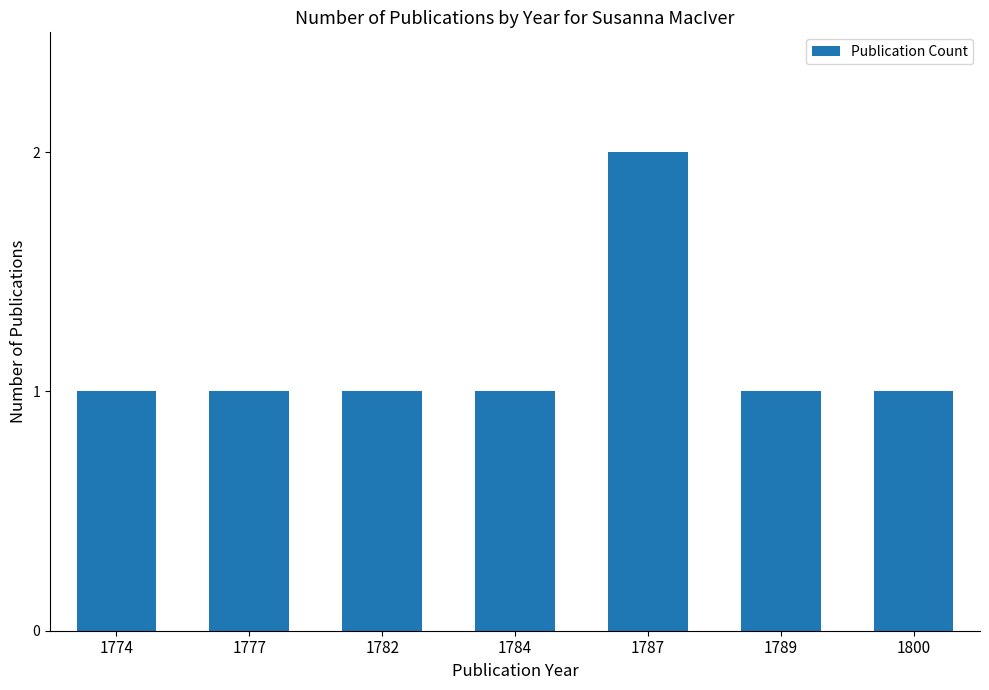

How many bars are there in total?

7